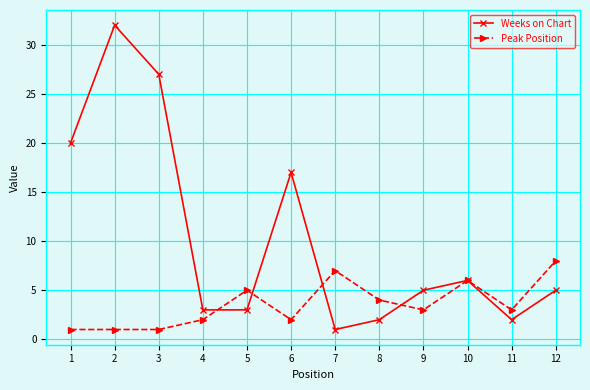

At 2, list the series in order from smallest to largest.

Peak Position, Weeks on Chart